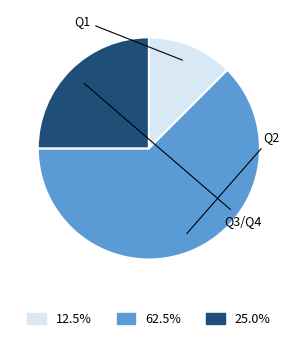

Does 25.0% account for over 50% of the chart?

No